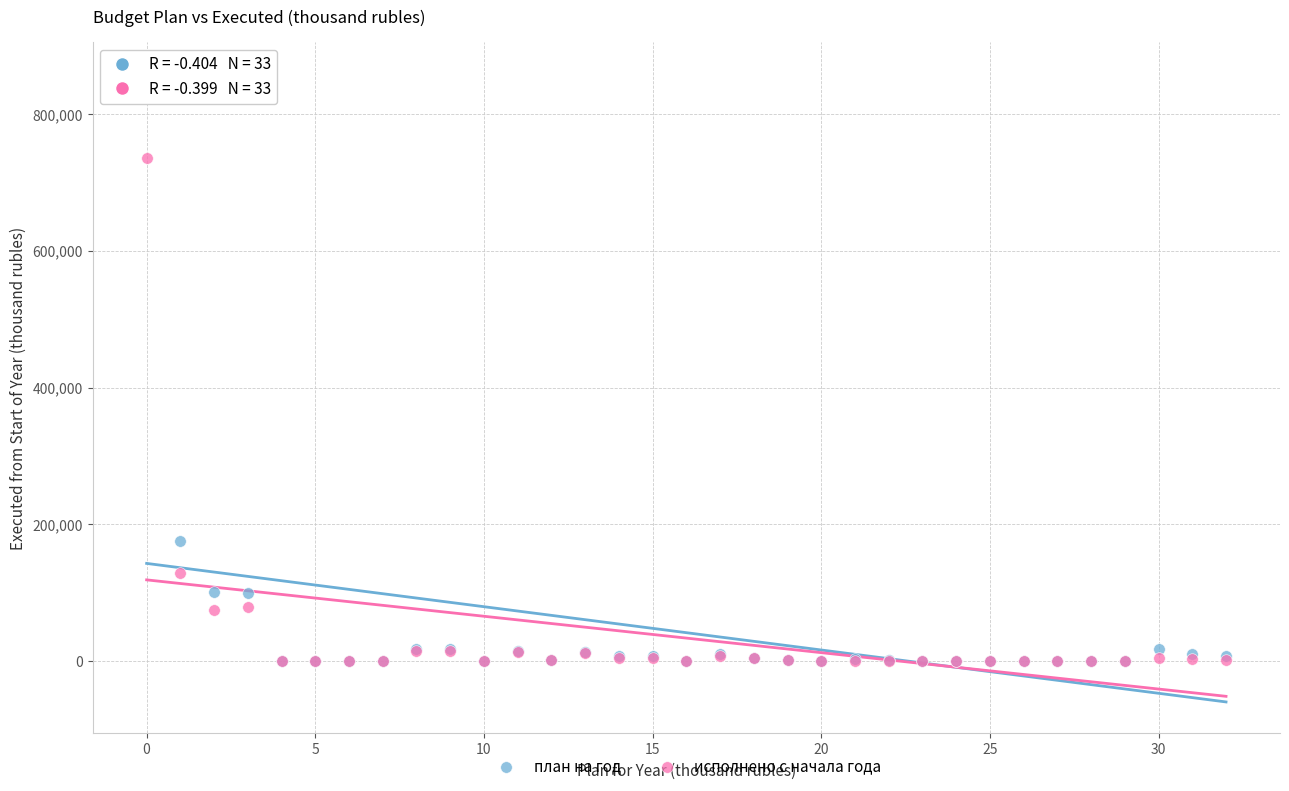

In the исполнено с начала года series, what Y value is closest to 367899?

128296.7